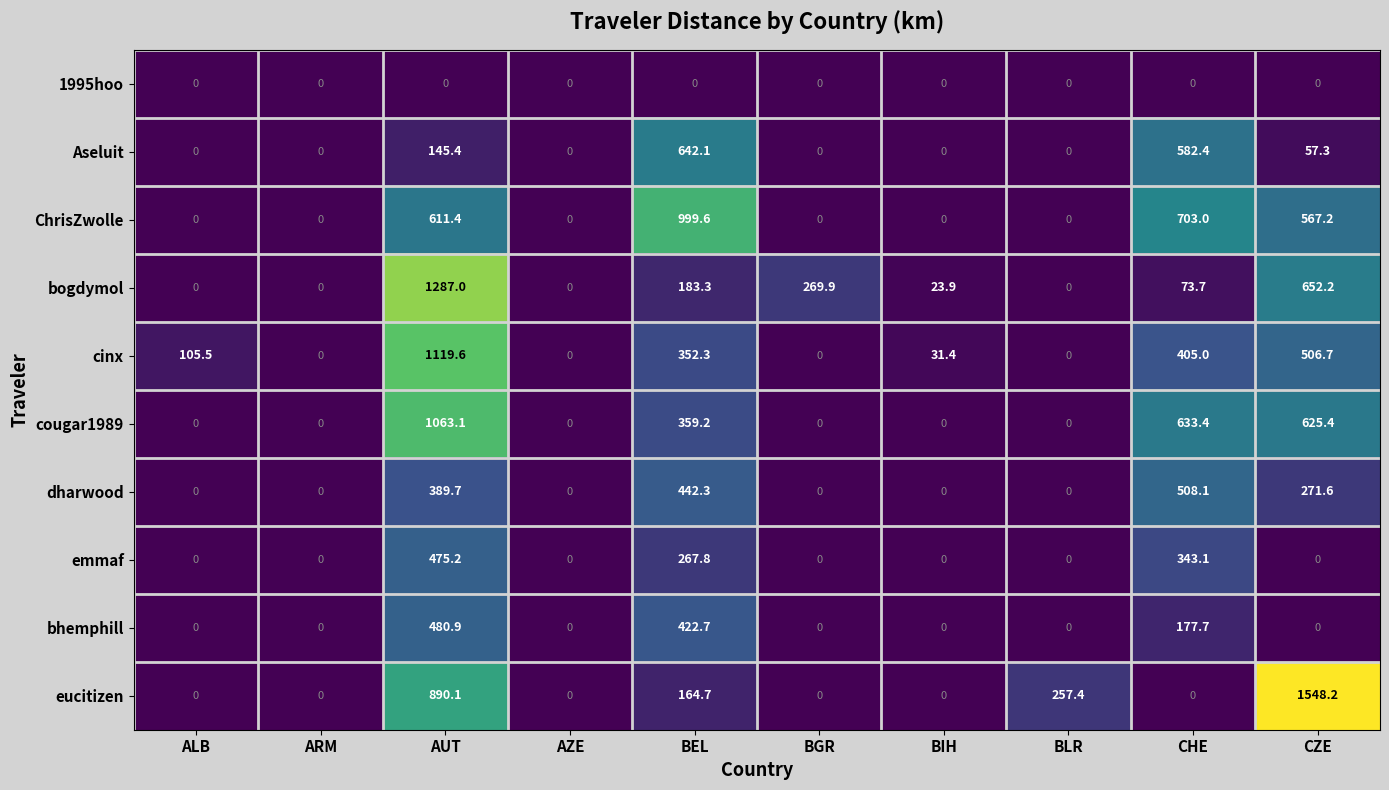

What is the difference between the second highest and minimum values in the cougar1989 series?

633.4